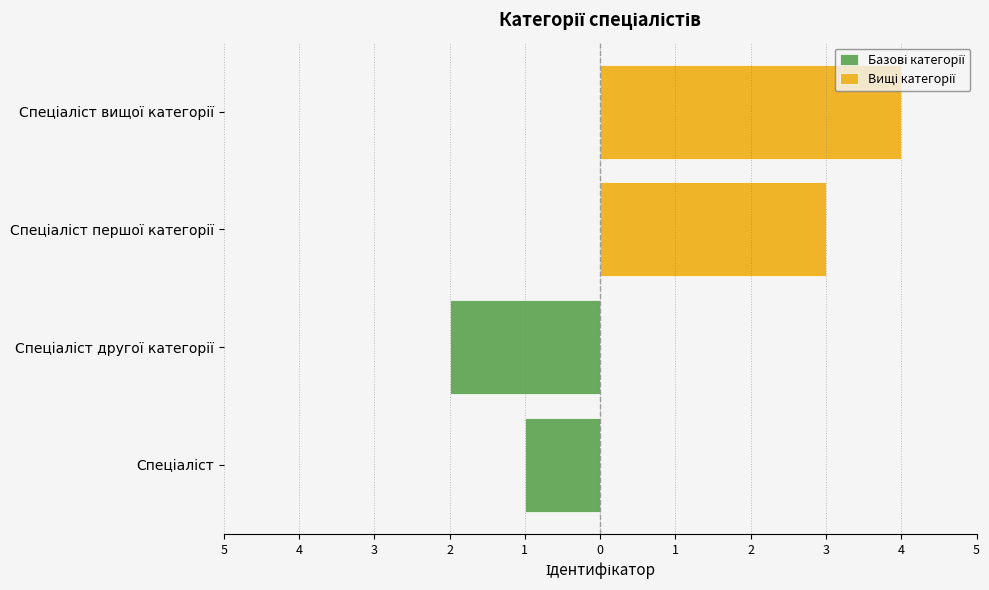

Which category has the highest value in the Базові категорії series?

5